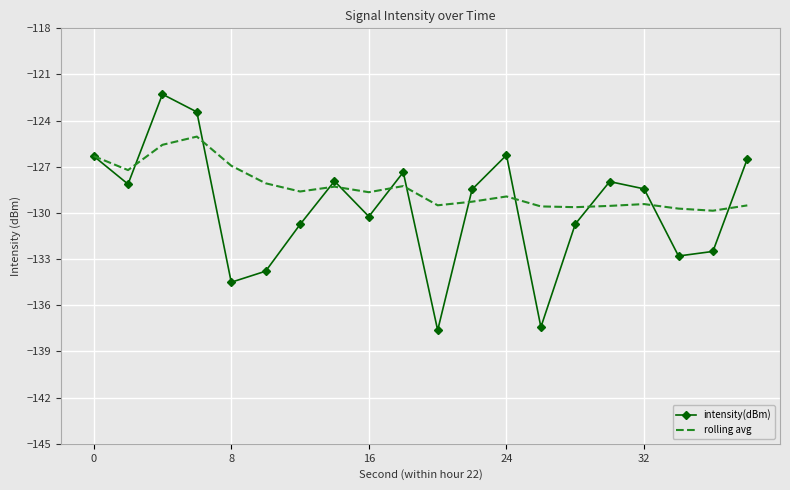

List the series in order of their overall mean, lowest first.

intensity(dBm), rolling avg